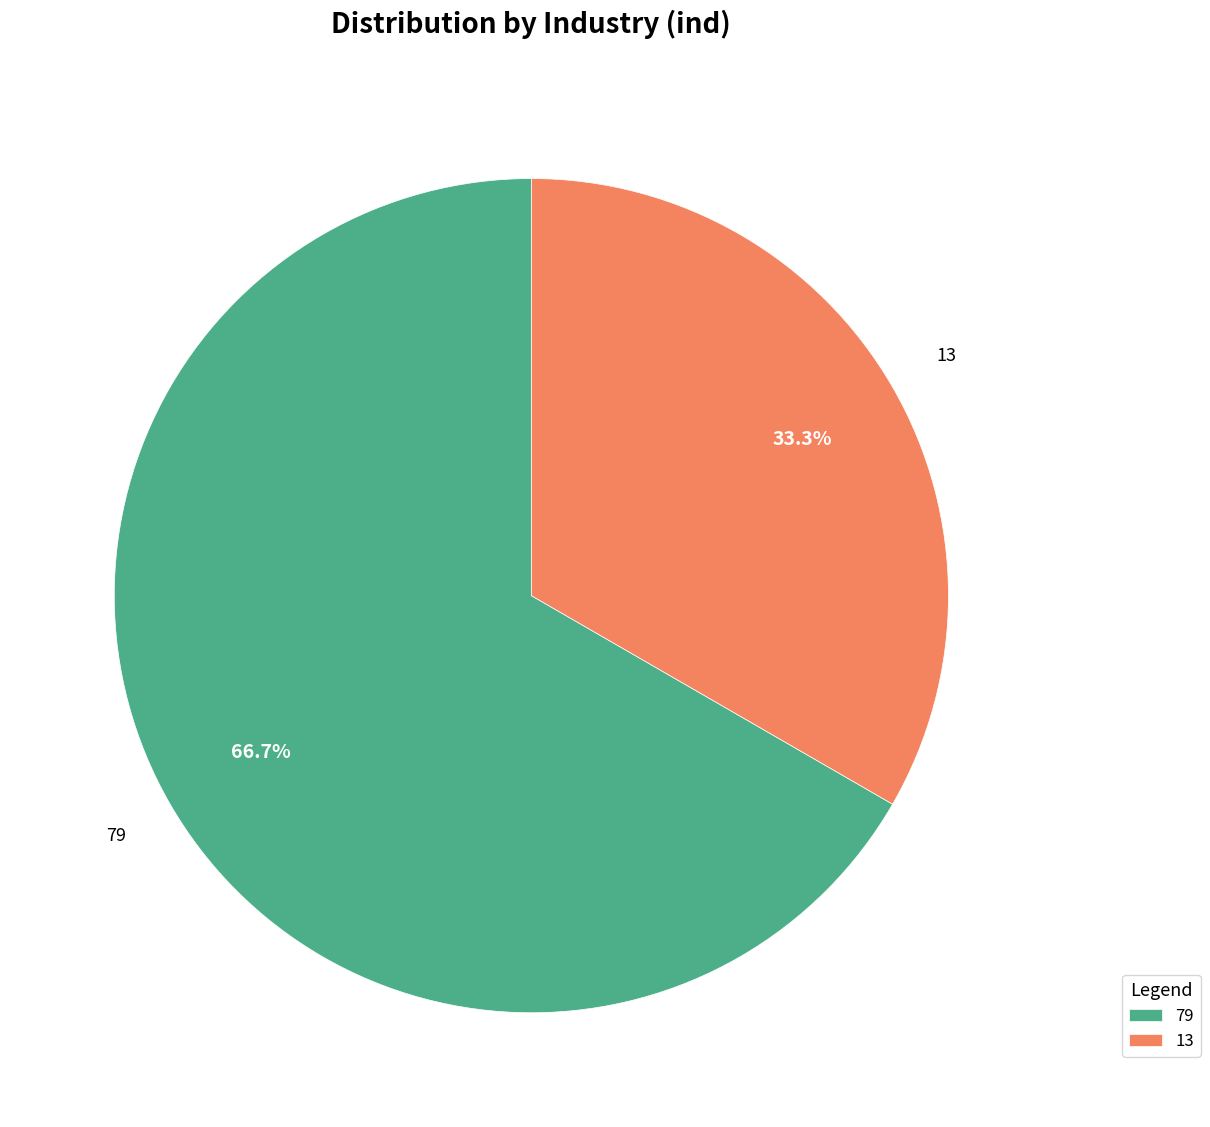

Is it true that 79 is 76% of the pie?

False